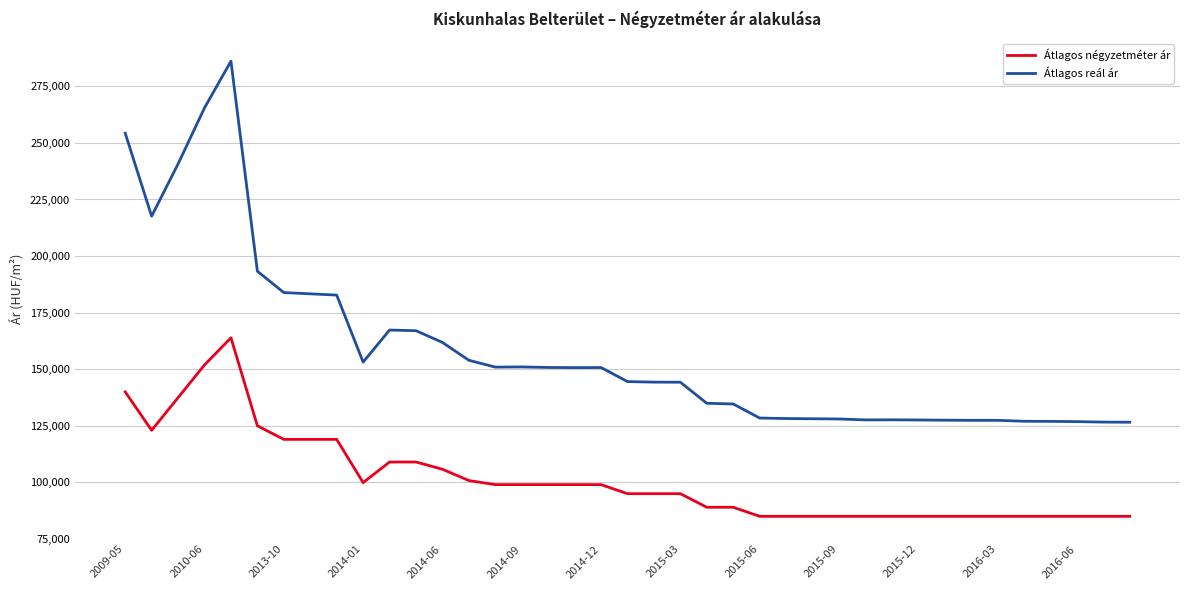

Which series has the largest total across all categories?

Átlagos reál ár